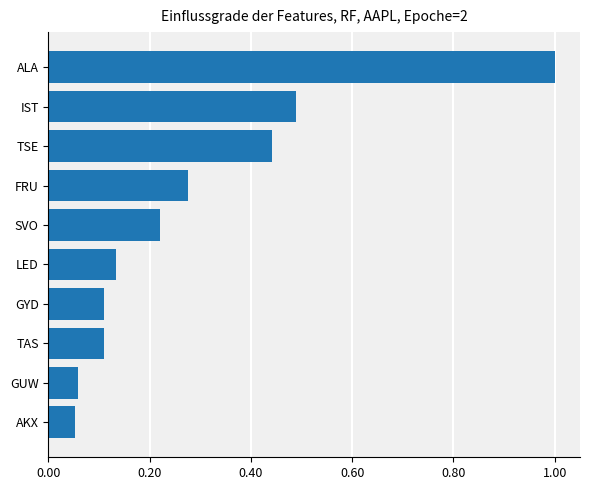

What is the difference between the maximum and minimum values?

0.9